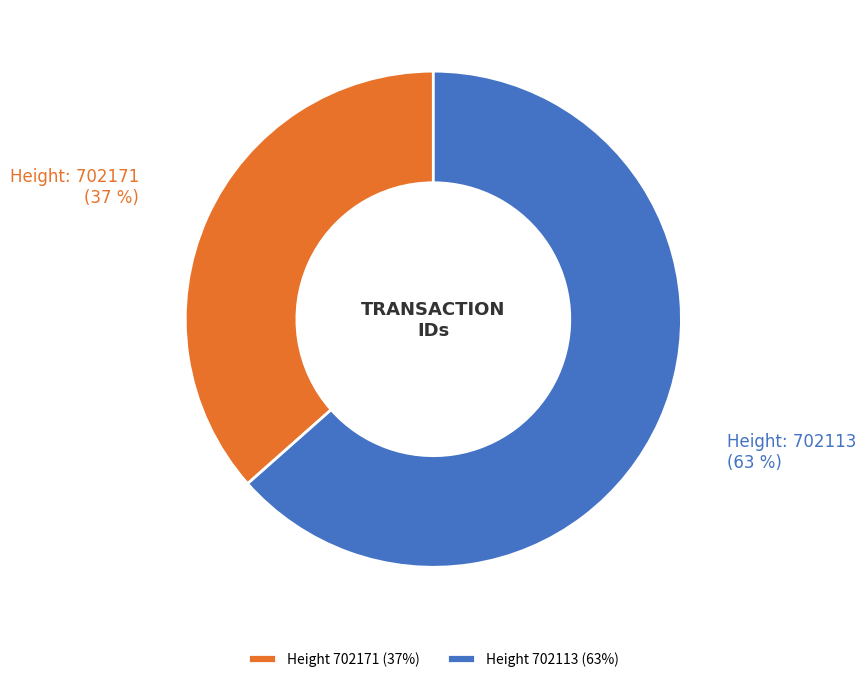

The Height 702171 (37%) slice represents 24% of the pie. True or false?

False